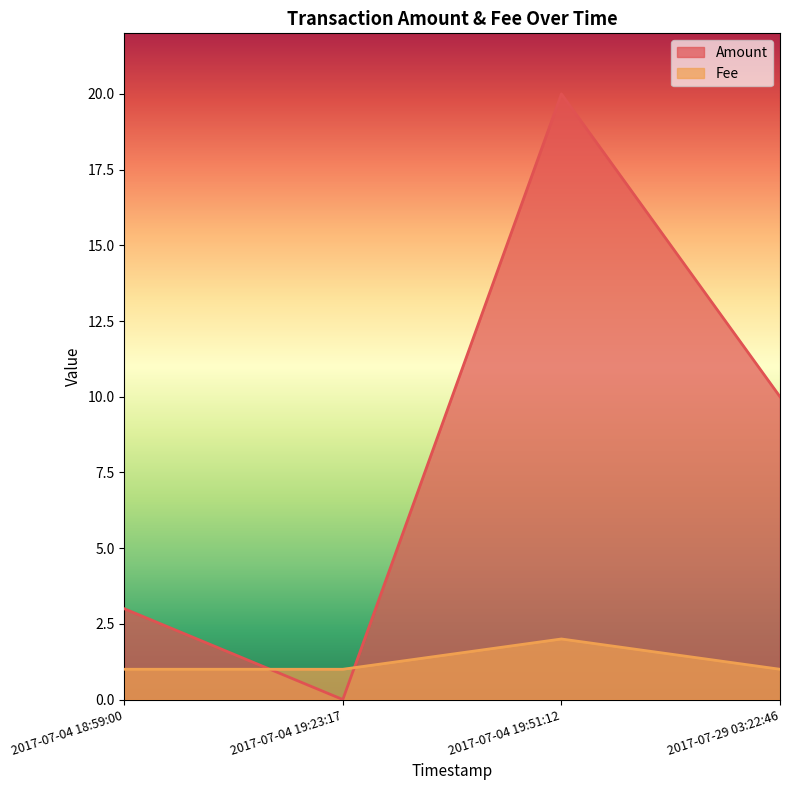

True or false: Fee has more than 0 points higher than both neighbors.

True